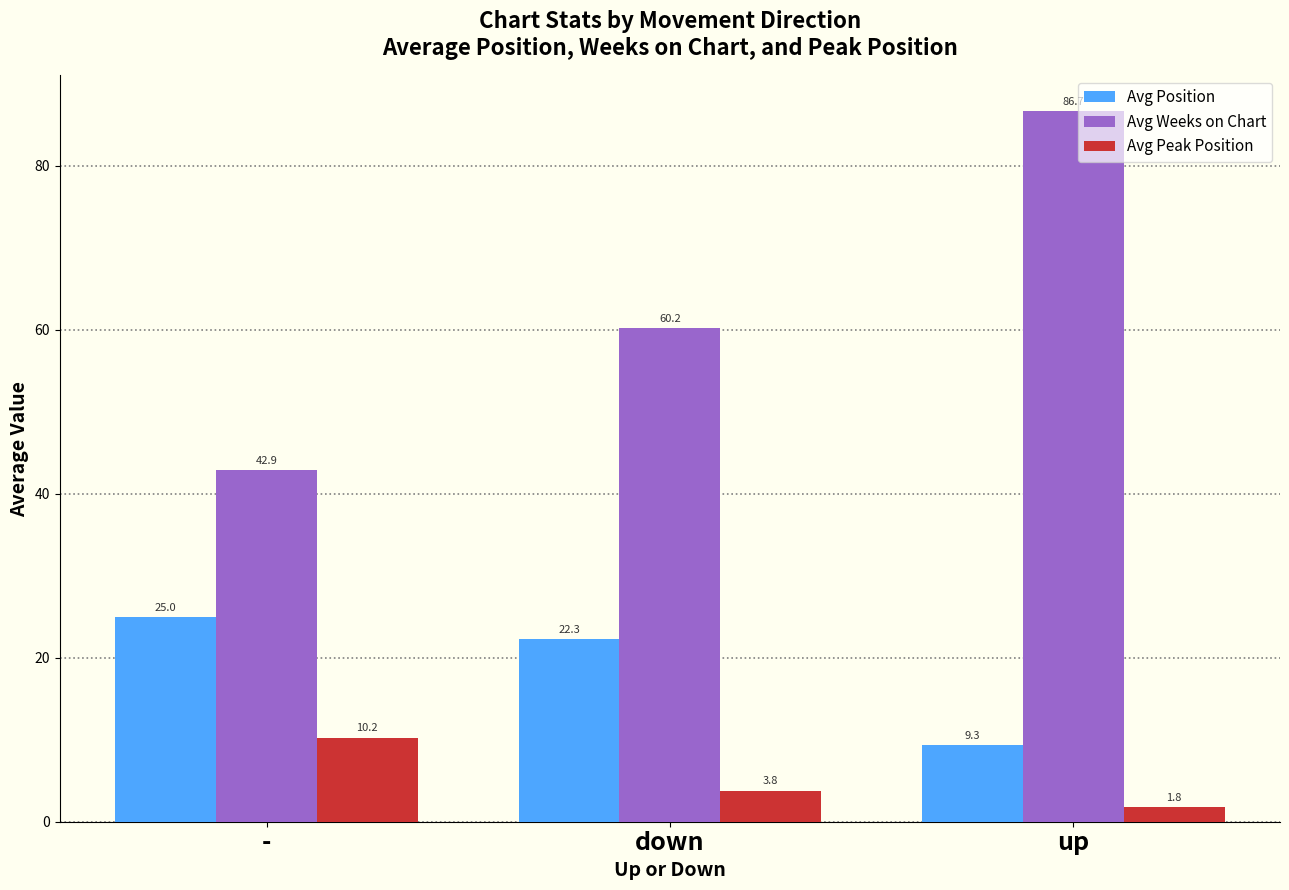

Which series has the largest total across all categories?

Avg Weeks on Chart